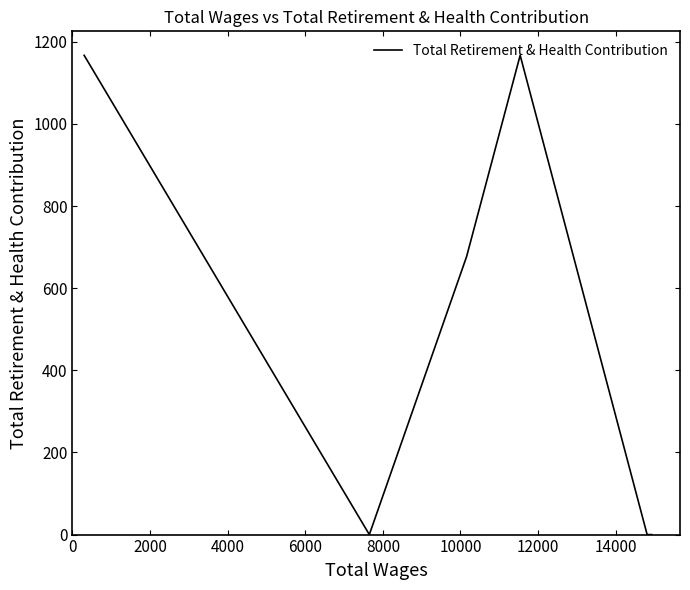

Does the chart display data point markers on the line(s)?

No